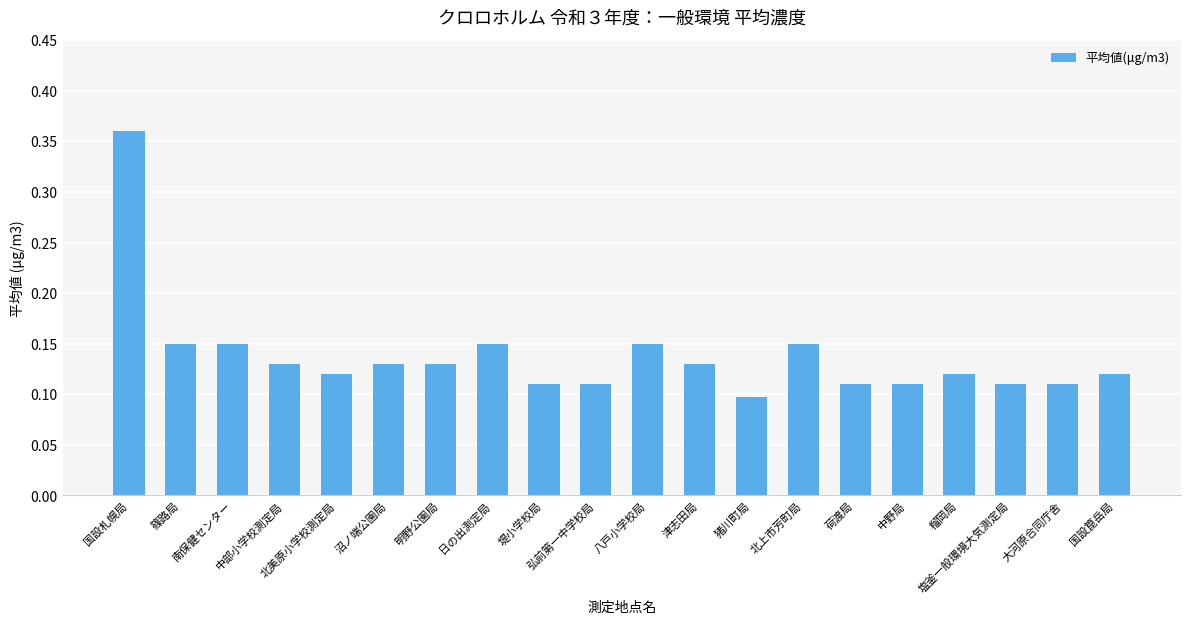

What is the difference between the maximum and minimum values?

0.3